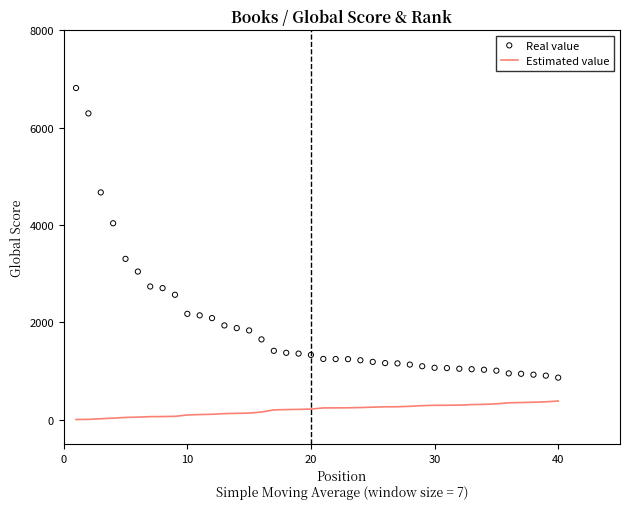

At how many categories does at least one series exceed 2552?

9